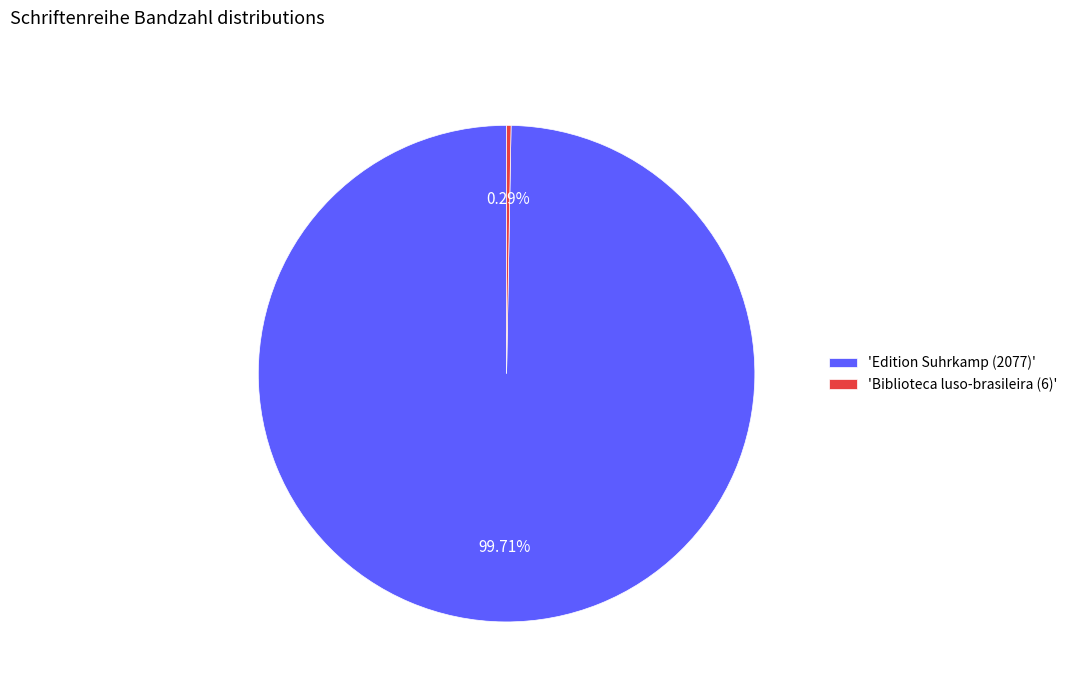

Which category has the biggest portion of the pie?

'Edition Suhrkamp (2077)'